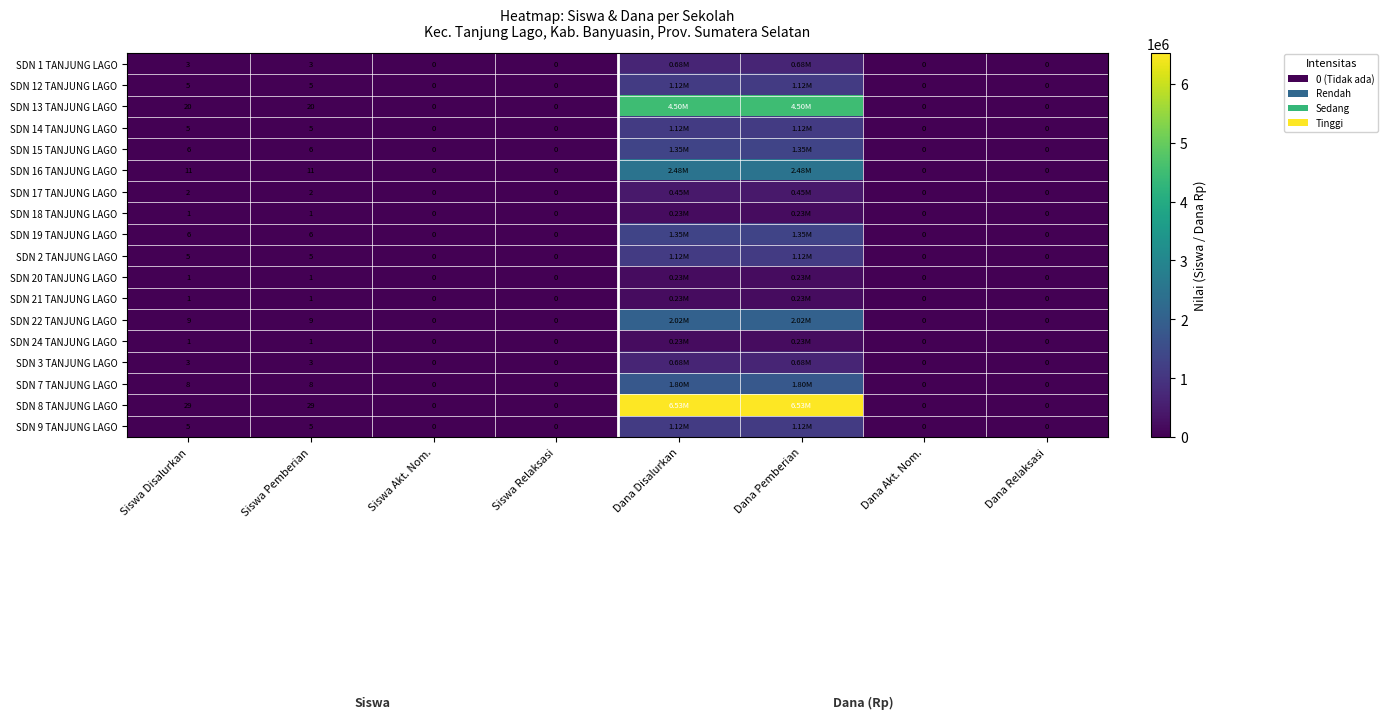

What is the difference between the highest and lowest values at Siswa Pemberian?

28